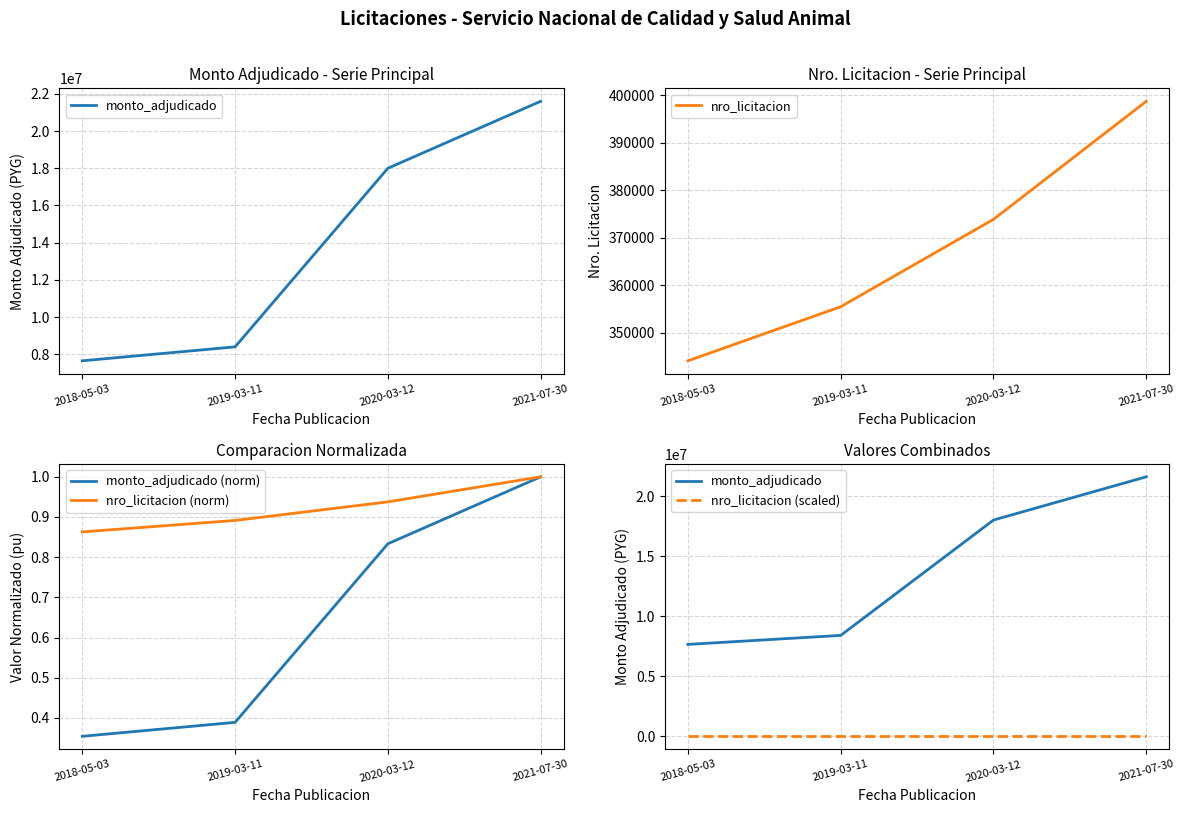

What is the difference between the highest and lowest values at 2019-03-11?

8399999.6